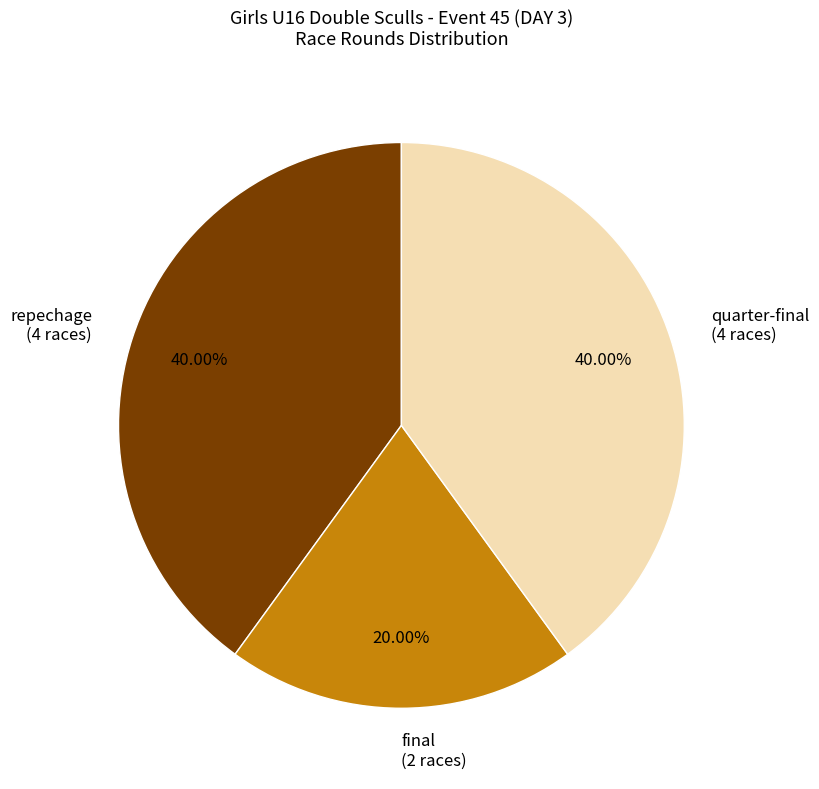

Which has a higher value, quarter-final or final?

quarter-final